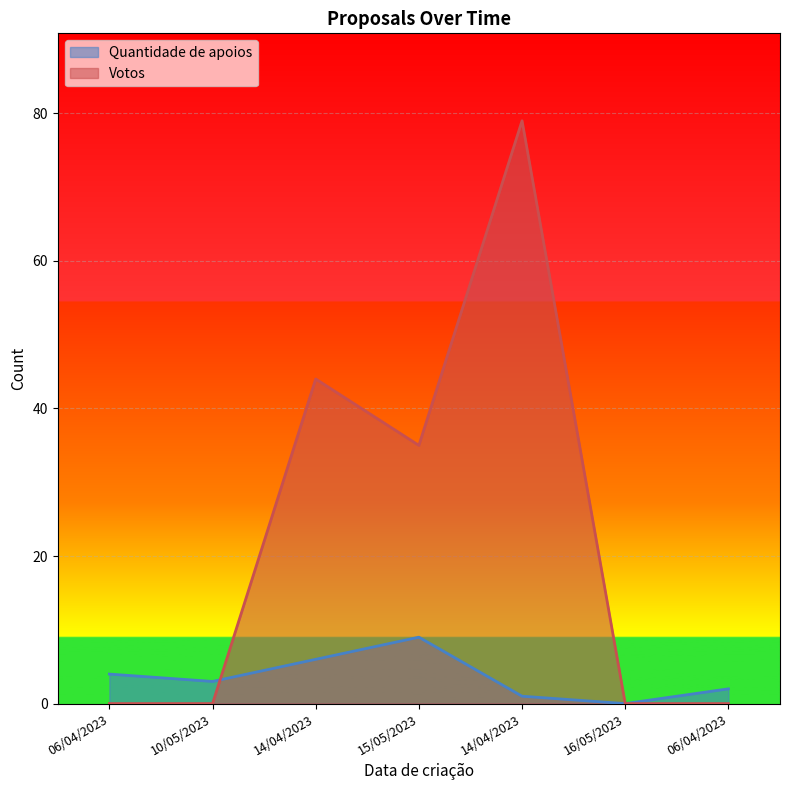

Where do Quantidade de apoios and Votos first cross each other?

10/05/2023 and 14/04/2023